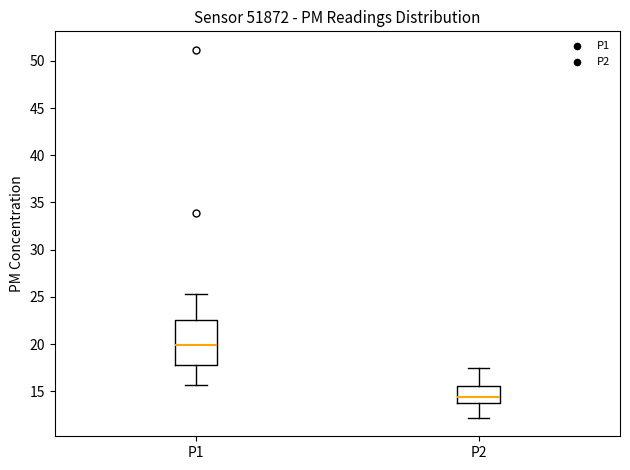

Which box's median line is the lowest?

P2